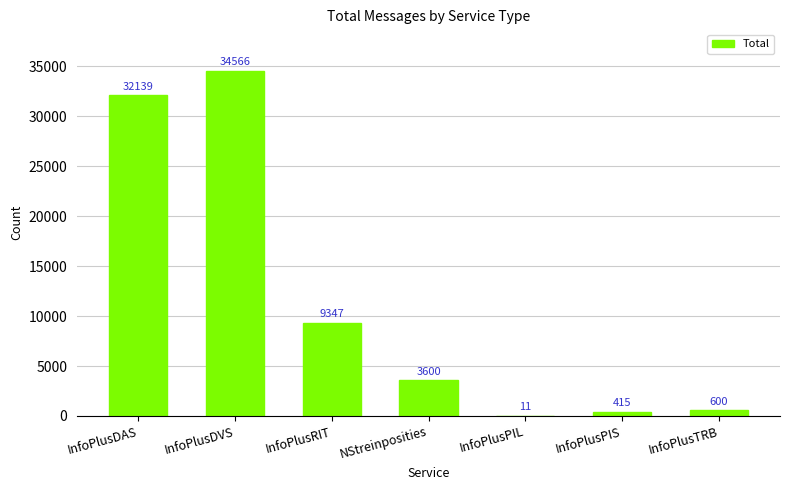

Between InfoPlusPIS and InfoPlusRIT, which is larger?

InfoPlusRIT